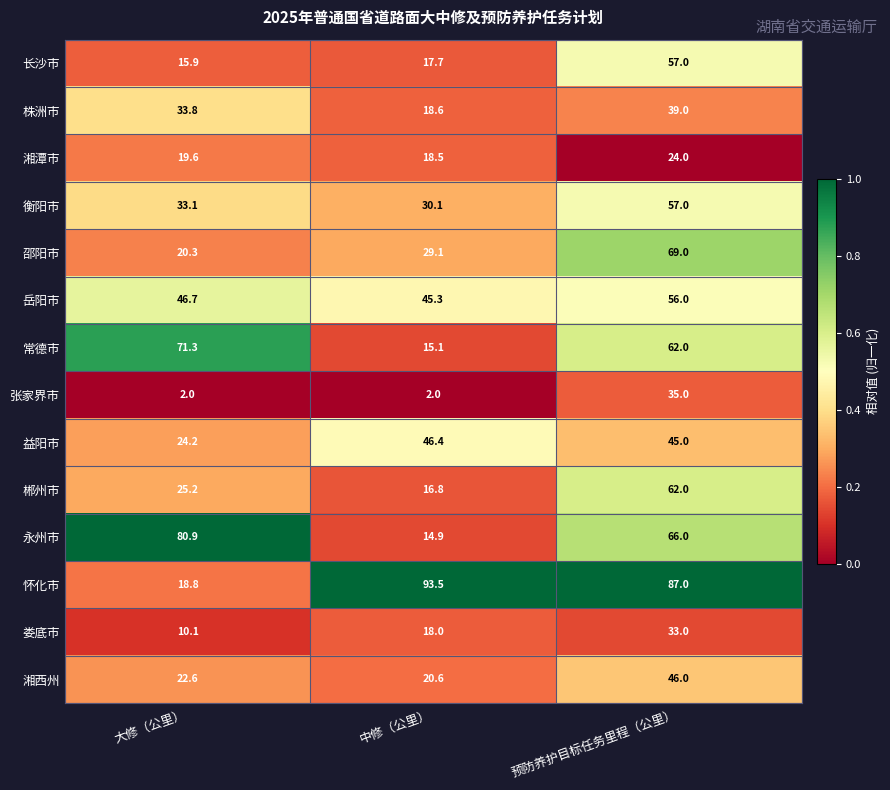

Is it true that 长沙市 equals 6.7 at 大修（公里）?

False